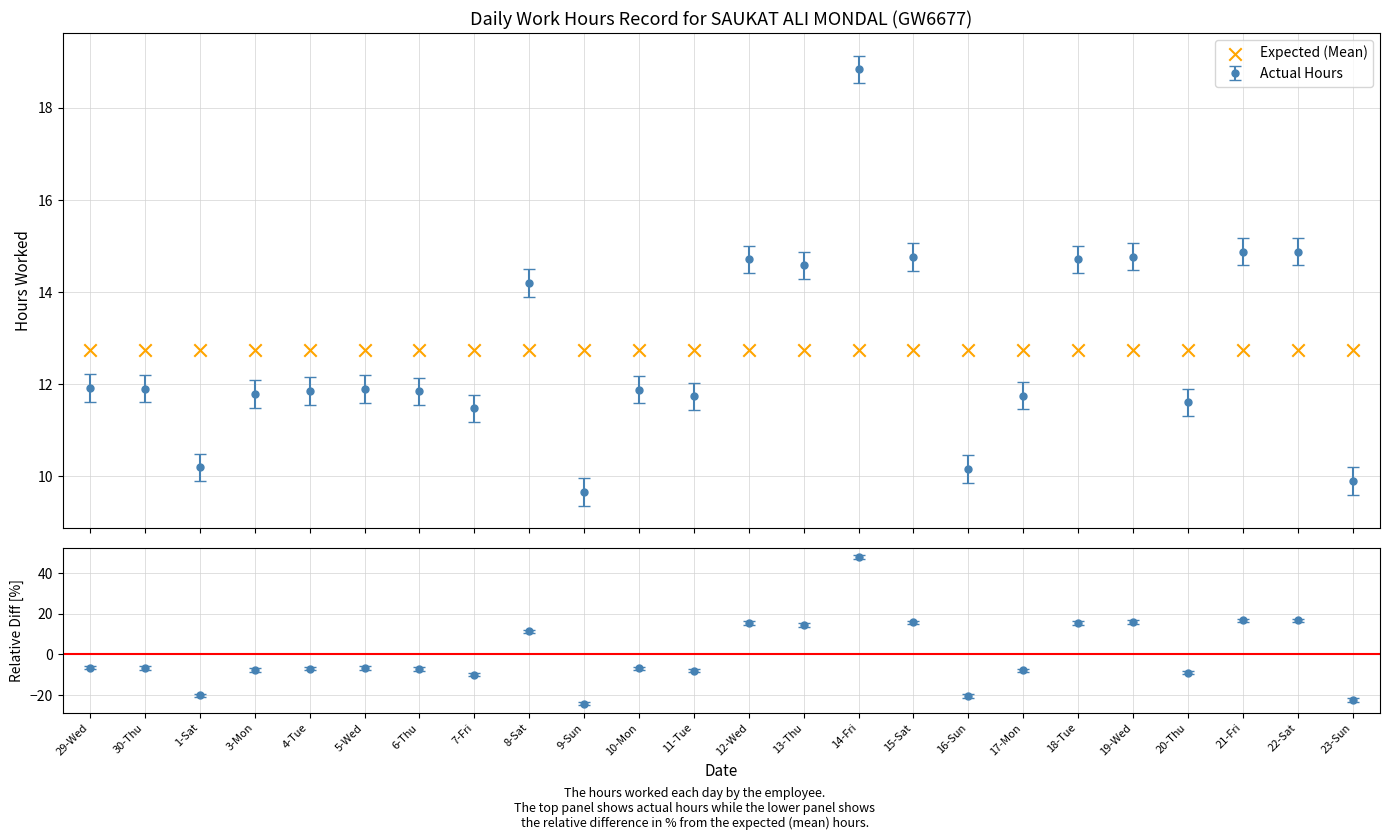

Which has a higher value, 6-Thu or 5-Wed?

5-Wed